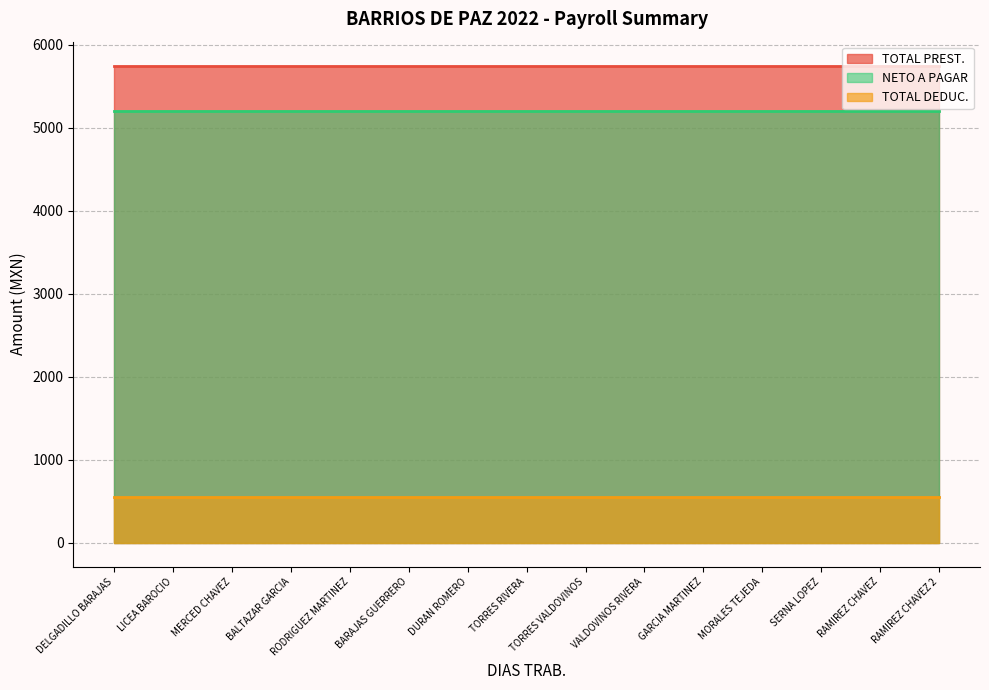

What is the sum of the TOTAL PREST. values at RODRIGUEZ MARTINEZ and SERNA LOPEZ?

11500.0